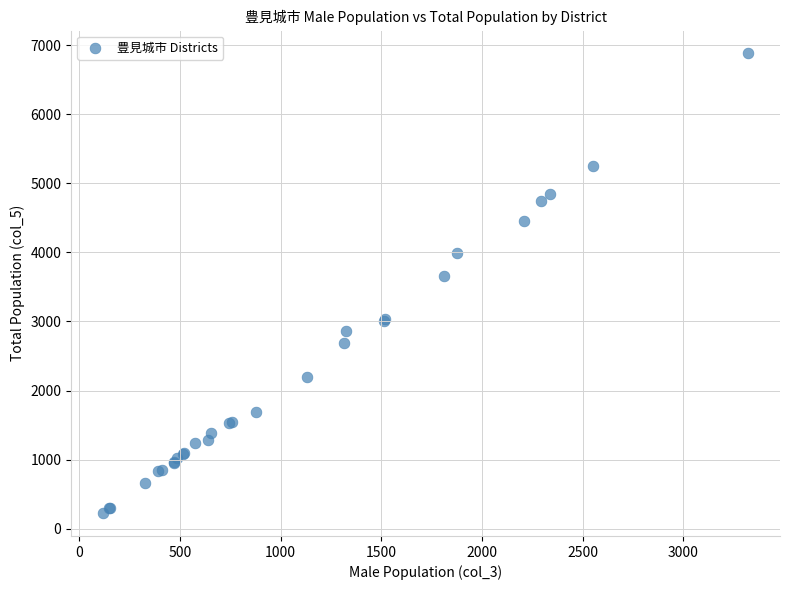

What Y value in the scatter plot is closest to 3553?

3663